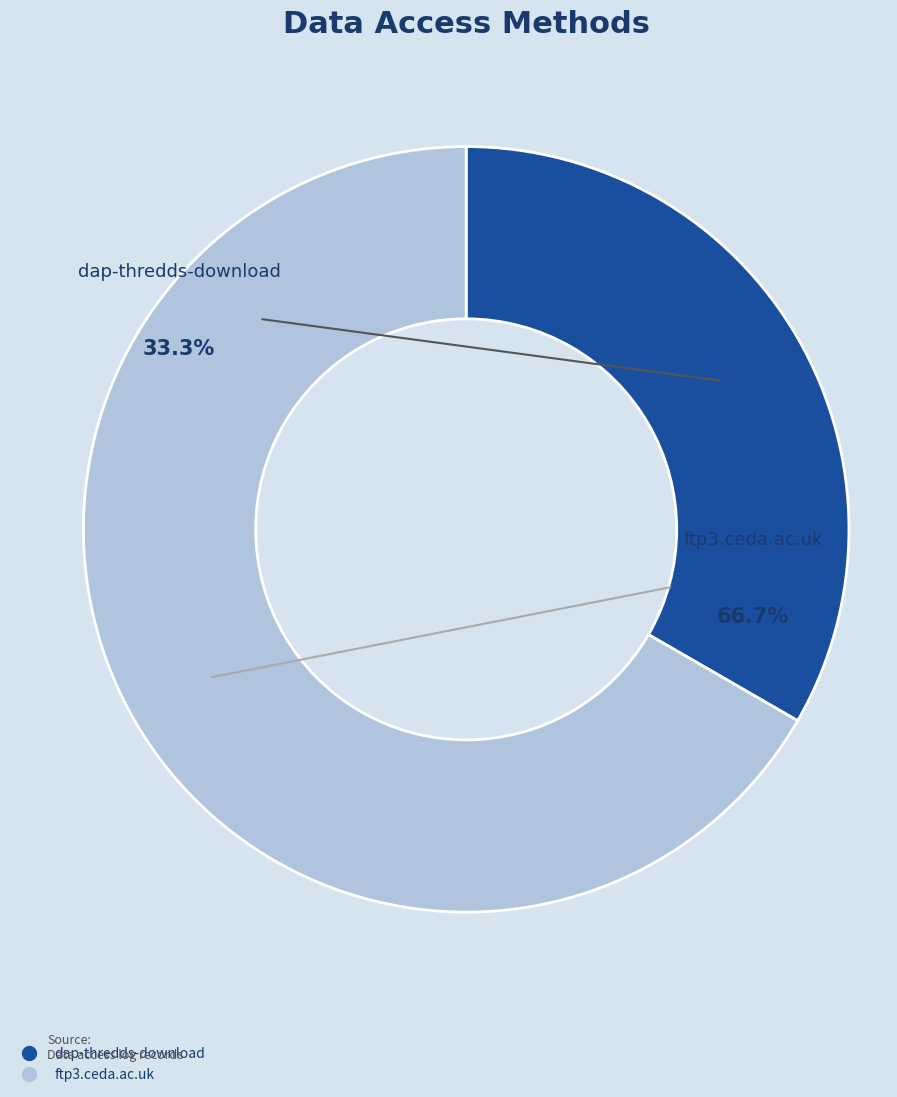

To the nearest percent, what is the average slice percentage?

50%